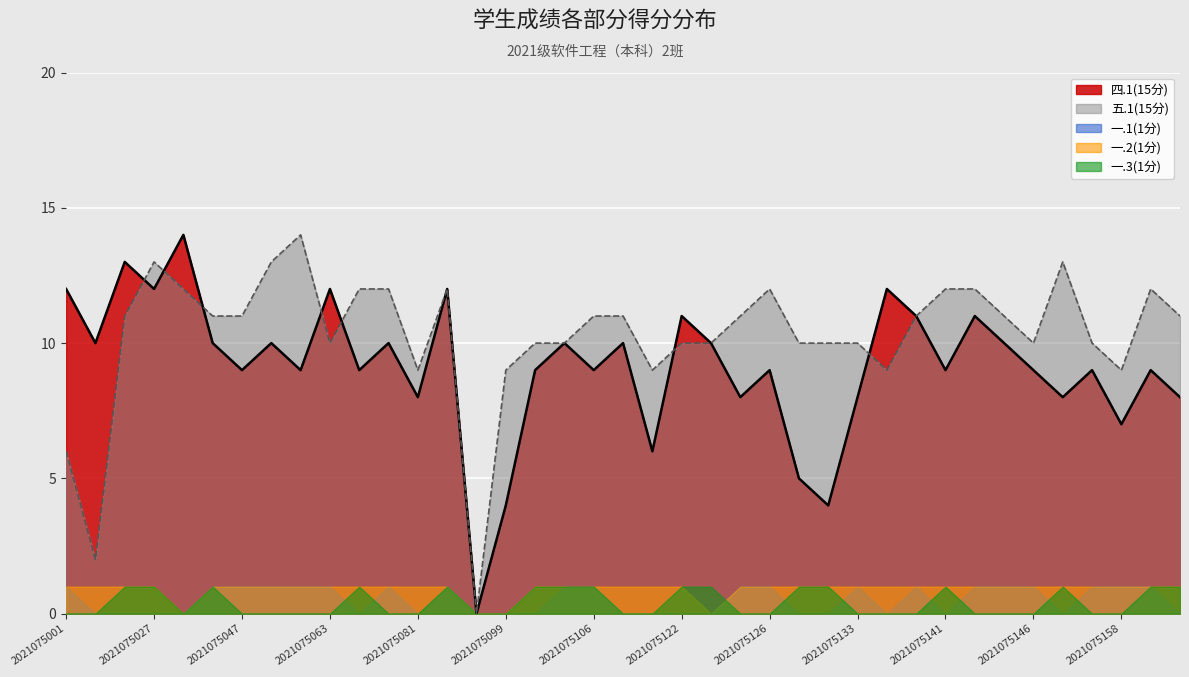

Between 2021075027 and 2021075052, which is larger?

2021075027